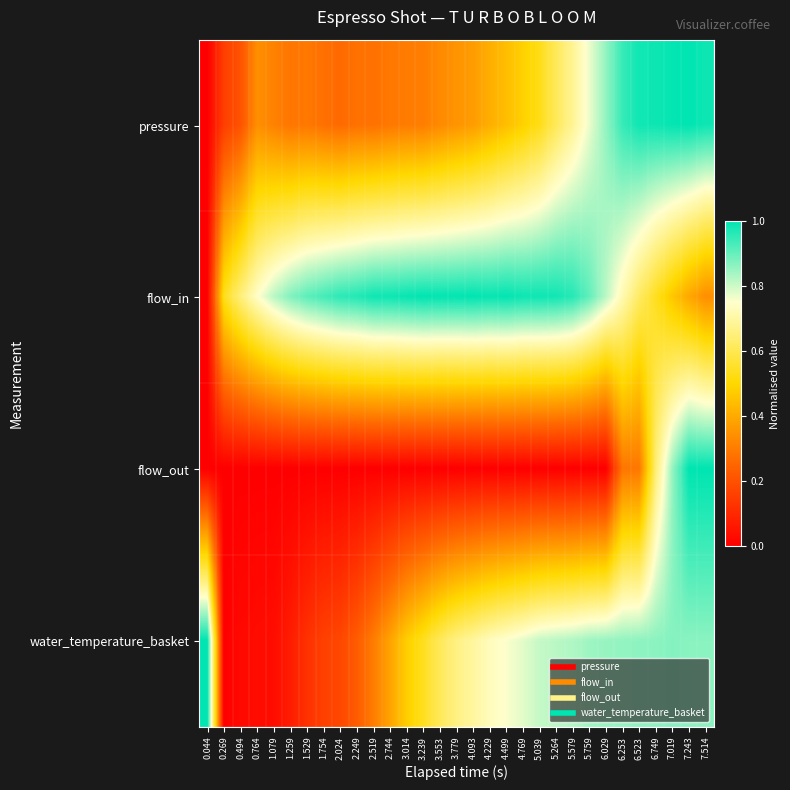

Reading right to left, extract all data points from this chart.

pressure: 7.514=1.0	7.243=1.0	7.019=1.0	6.749=1.0	6.523=1.0	6.253=0.9	6.029=0.9	5.759=0.8	5.579=0.7	5.264=0.6	5.039=0.5	4.769=0.5	4.499=0.4	4.229=0.4	4.093=0.4	3.779=0.4	3.553=0.3	3.239=0.3	3.014=0.3	2.744=0.3	2.519=0.3	2.249=0.3	2.024=0.3	1.754=0.3	1.529=0.3	1.259=0.3	1.079=0.3	0.764=0.3	0.494=0.2	0.269=0.2	0.044=0.0
flow_in: 7.514=0.3	7.243=0.4	7.019=0.5	6.749=0.5	6.523=0.6	6.253=0.7	6.029=0.8	5.759=0.9	5.579=1.0	5.264=1.0	5.039=1.0	4.769=1.0	4.499=1.0	4.229=1.0	4.093=1.0	3.779=1.0	3.553=1.0	3.239=1.0	3.014=1.0	2.744=1.0	2.519=1.0	2.249=1.0	2.024=1.0	1.754=0.9	1.529=0.9	1.259=0.9	1.079=0.8	0.764=0.7	0.494=0.7	0.269=0.5	0.044=0.0
flow_out: 7.514=1.0	7.243=1.0	7.019=0.9	6.749=0.6	6.523=0.3	6.253=0.3	6.029=0.0	5.759=0.0	5.579=0.0	5.264=0.0	5.039=0.0	4.769=0.0	4.499=0.0	4.229=0.0	4.093=0.0	3.779=0.0	3.553=0.0	3.239=0.0	3.014=0.0	2.744=0.0	2.519=0.0	2.249=0.0	2.024=0.0	1.754=0.0	1.529=0.0	1.259=0.0	1.079=0.0	0.764=0.0	0.494=0.0	0.269=0.0	0.044=0.0
water_temperature_basket: 7.514=0.9	7.243=0.9	7.019=0.9	6.749=0.9	6.523=0.9	6.253=0.9	6.029=0.9	5.759=0.8	5.579=0.8	5.264=0.8	5.039=0.8	4.769=0.8	4.499=0.8	4.229=0.7	4.093=0.7	3.779=0.7	3.553=0.6	3.239=0.5	3.014=0.5	2.744=0.4	2.519=0.3	2.249=0.2	2.024=0.2	1.754=0.2	1.529=0.1	1.259=0.1	1.079=0.0	0.764=0.0	0.494=0.0	0.269=0.0	0.044=1.0